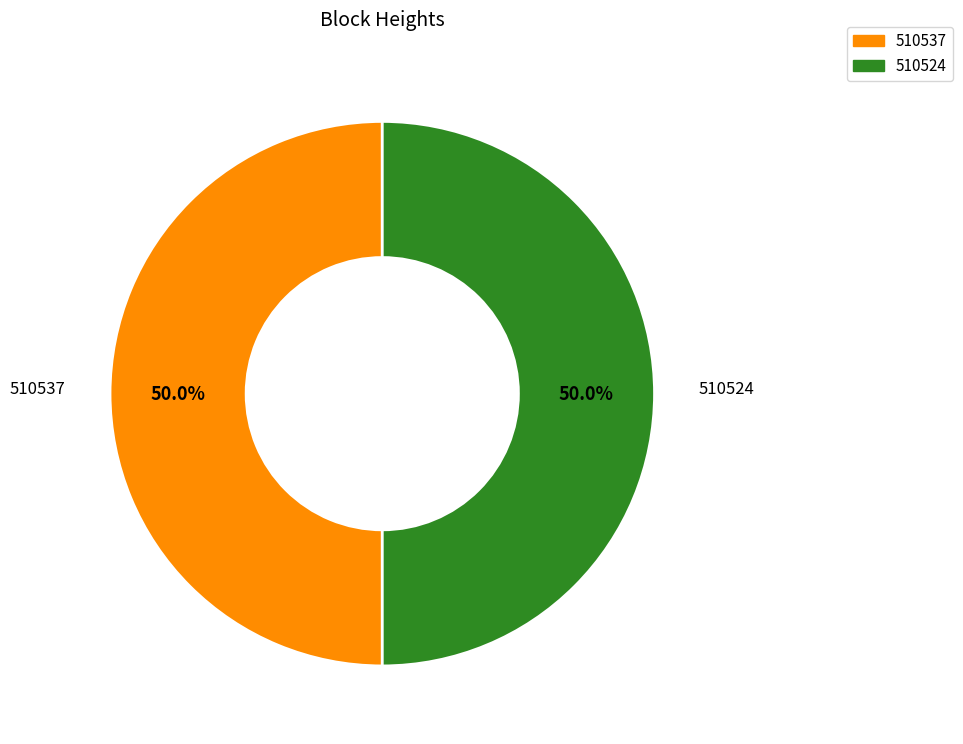

What percentage is the 510524 slice, to the nearest percent?

50%